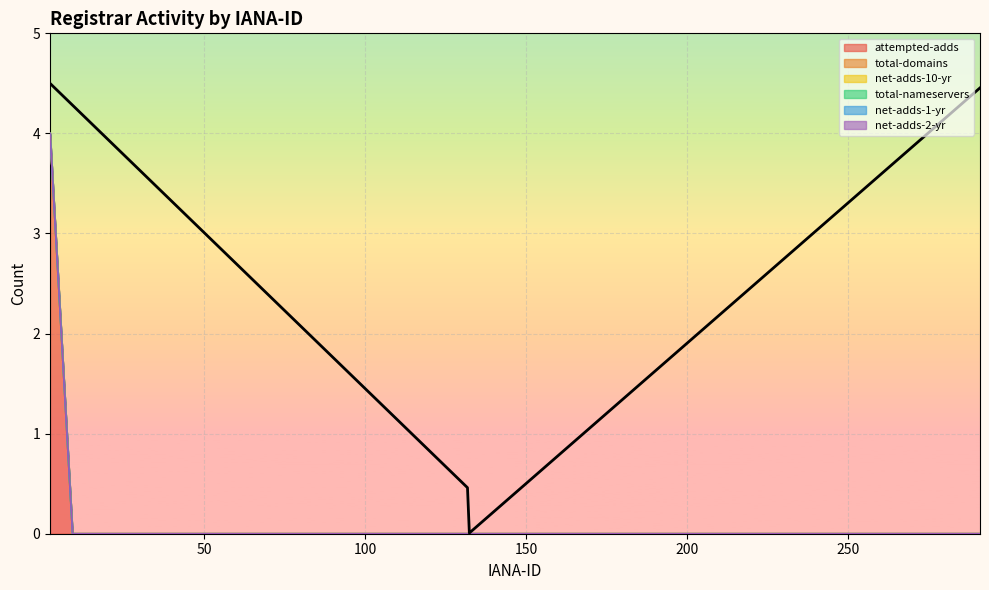

True or false: net-adds-2-yr and net-adds-1-yr intersect in this chart.

False